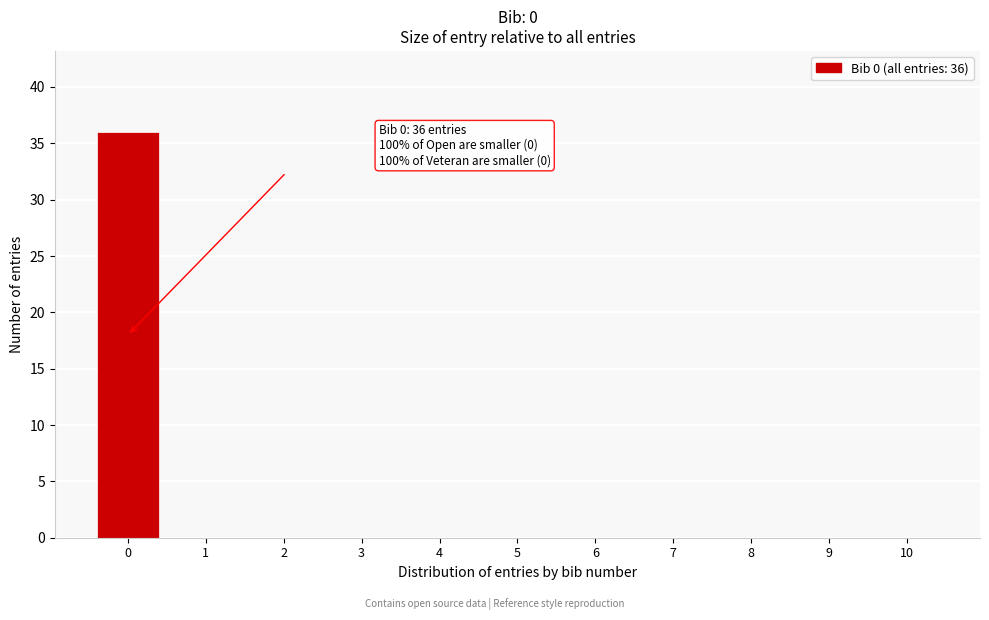

Over which range of the x-axis is the bar tallest?

-0.5 to 0.5